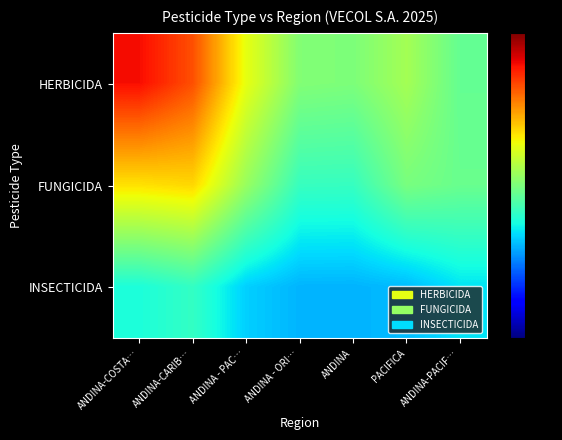

What is the total value across all series at ANDINA-COSTA…?

2.7